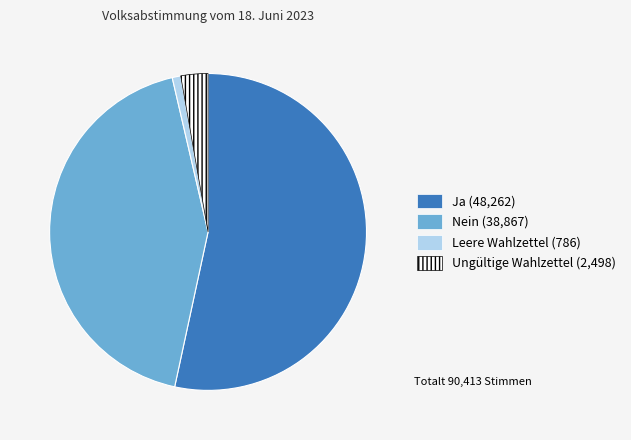

Is the sum of Ja and Leere Wahlzettel greater than half?

Yes